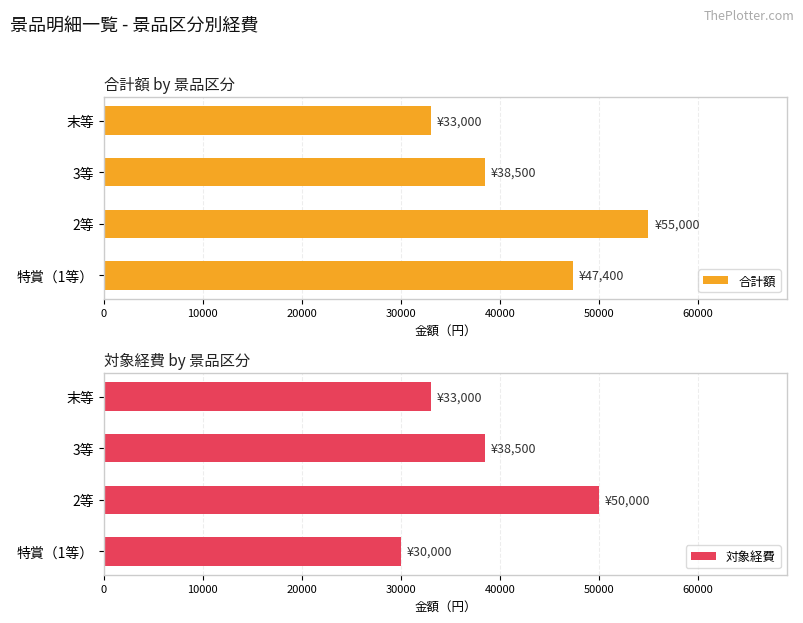

What is the sum of all 合計額 values?

173900